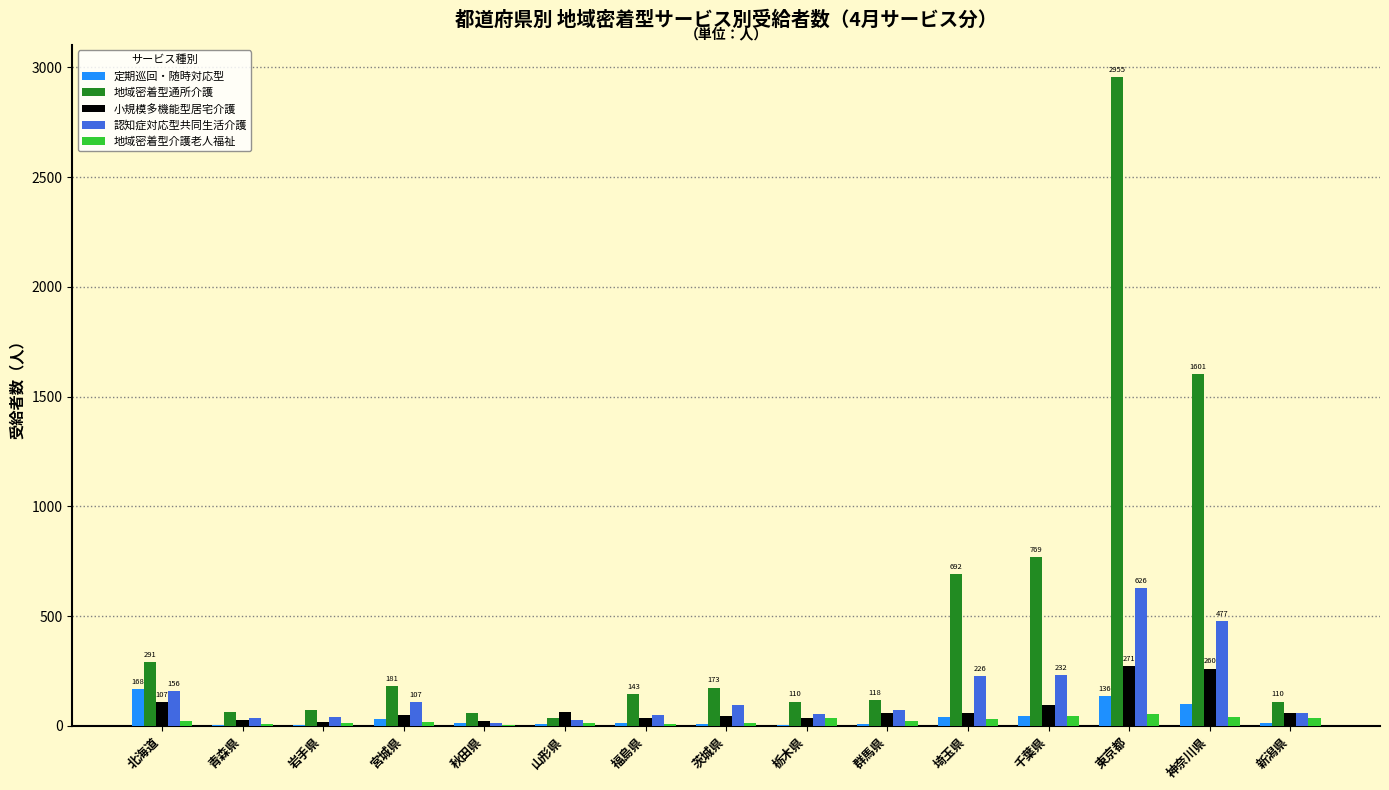

How many series are shown in this chart?

5